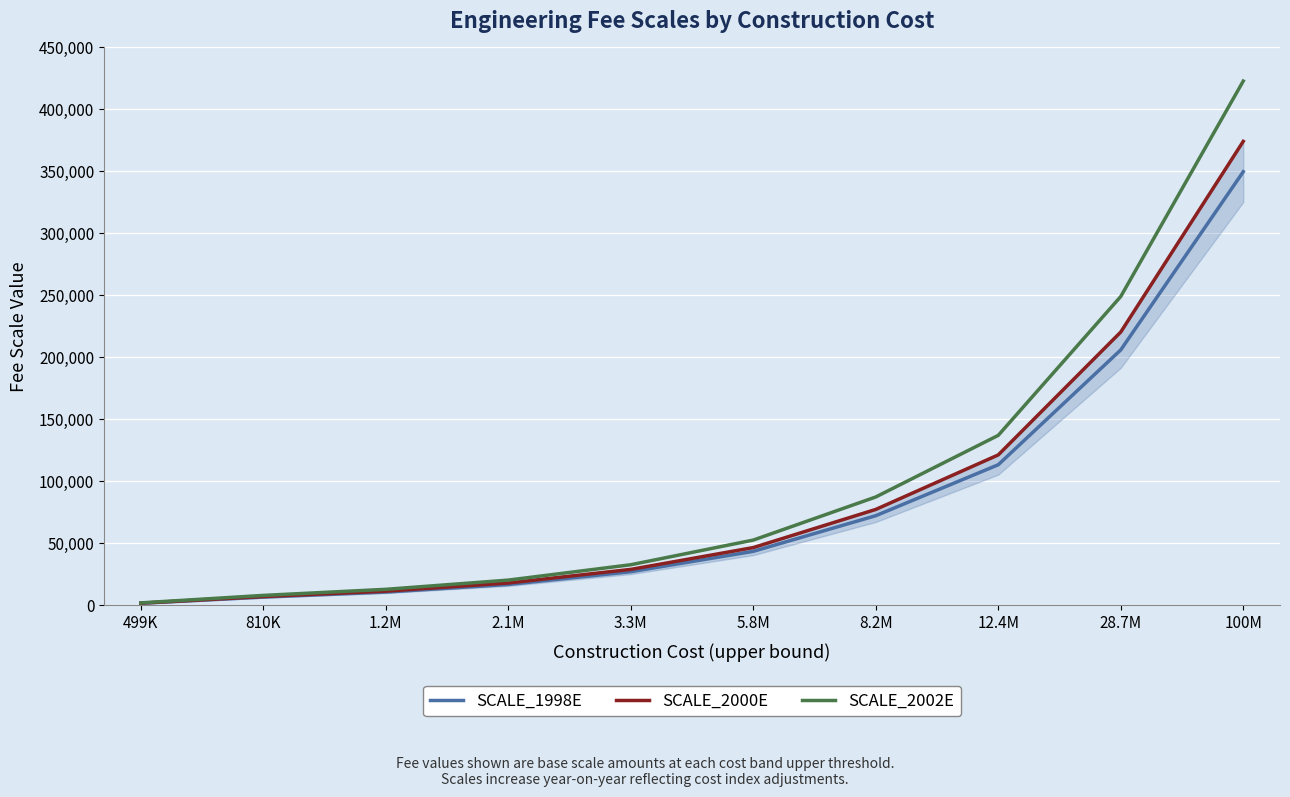

Rank the categories by SCALE_2000E value from highest to lowest.

100M, 28.7M, 12.4M, 8.2M, 5.8M, 3.3M, 2.1M, 1.2M, 810K, 499K